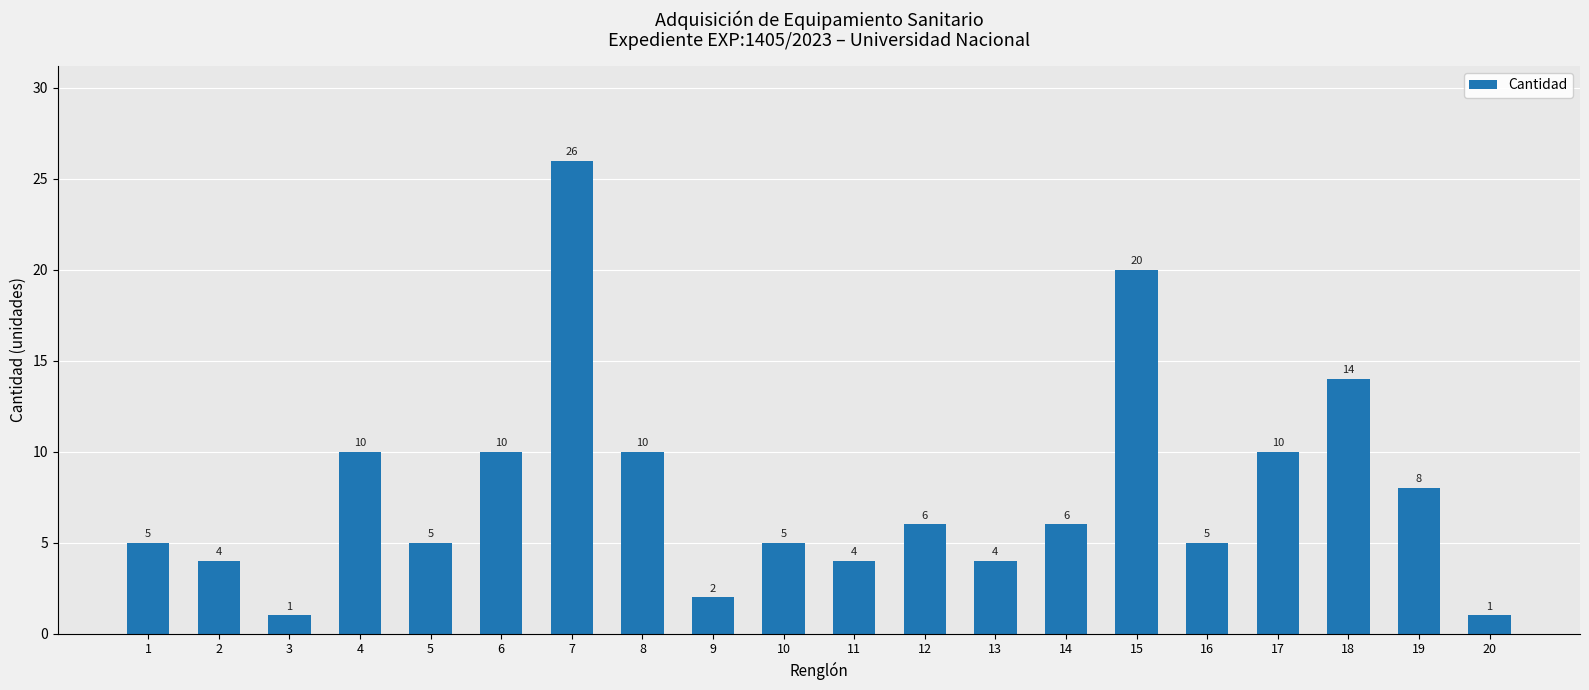

The value at 6 is 10. True or false?

True